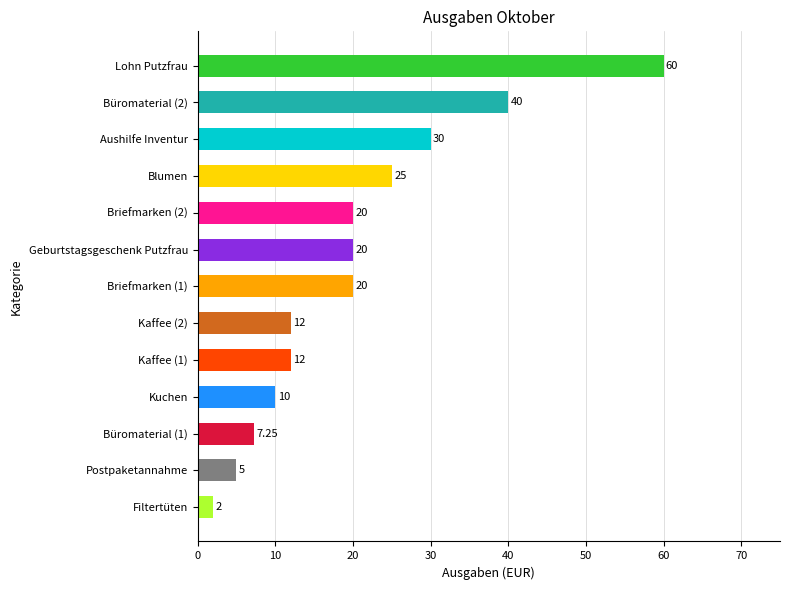

What is the difference between the values at Geburtstagsgeschenk Putzfrau and Kaffee (1)?

8.0